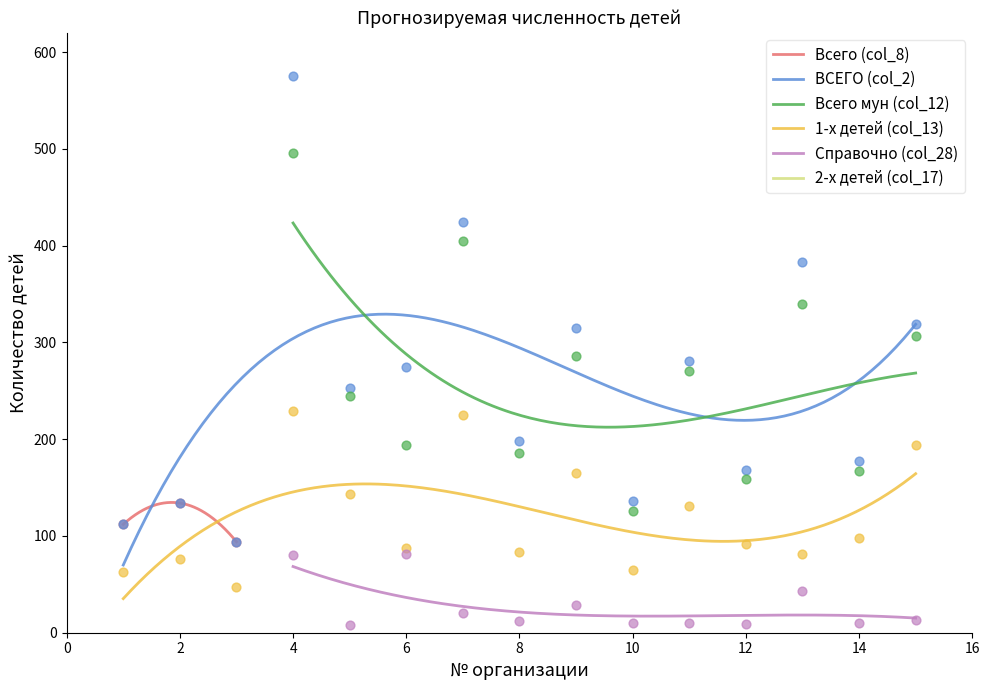

Is the value of ВСЕГО (col_2) at 1 greater than the value of Всего мун (col_12) at 8?

No